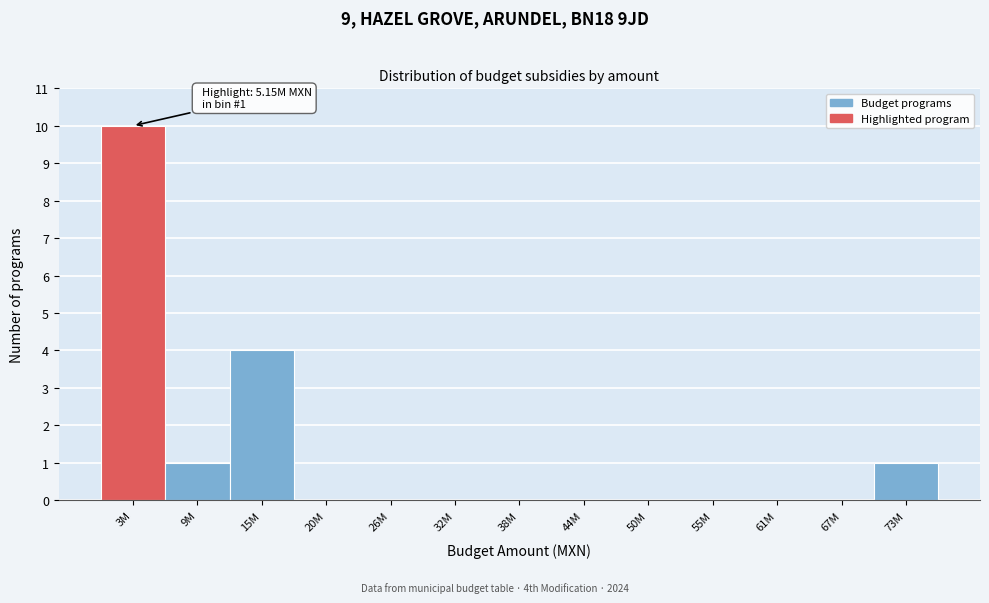

Reading left to right, list all the values displayed in this chart.

3M=10	9M=1	15M=4	20M=0	26M=0	32M=0	38M=0	44M=0	50M=0	55M=0	61M=0	67M=0	73M=1